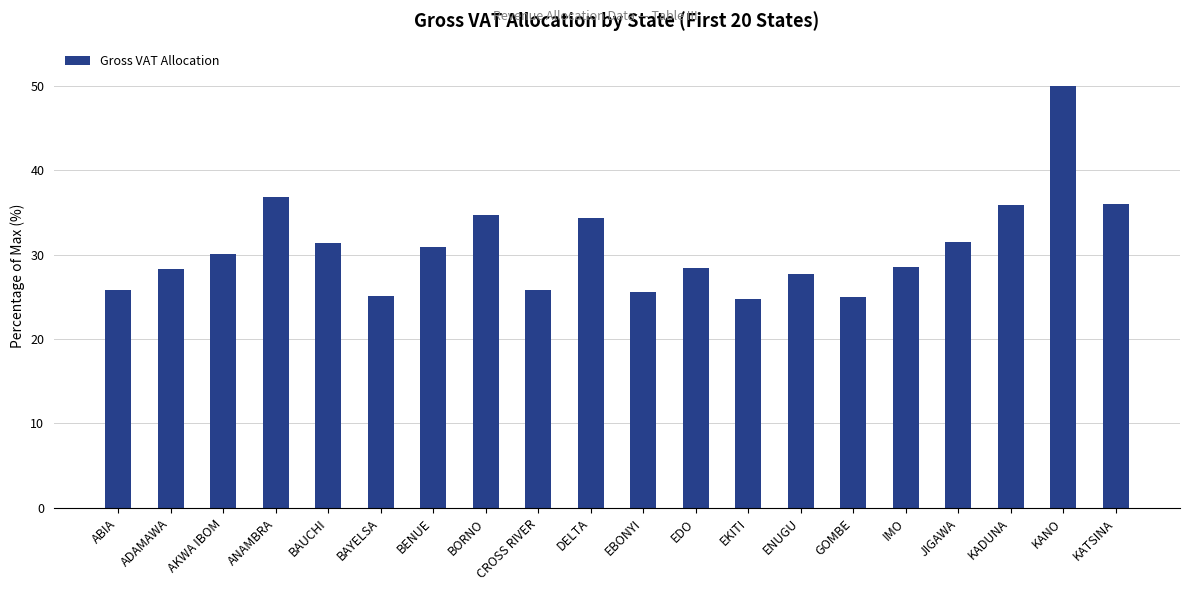

The chart shows a value of 25.8 at ABIA. True or false?

True